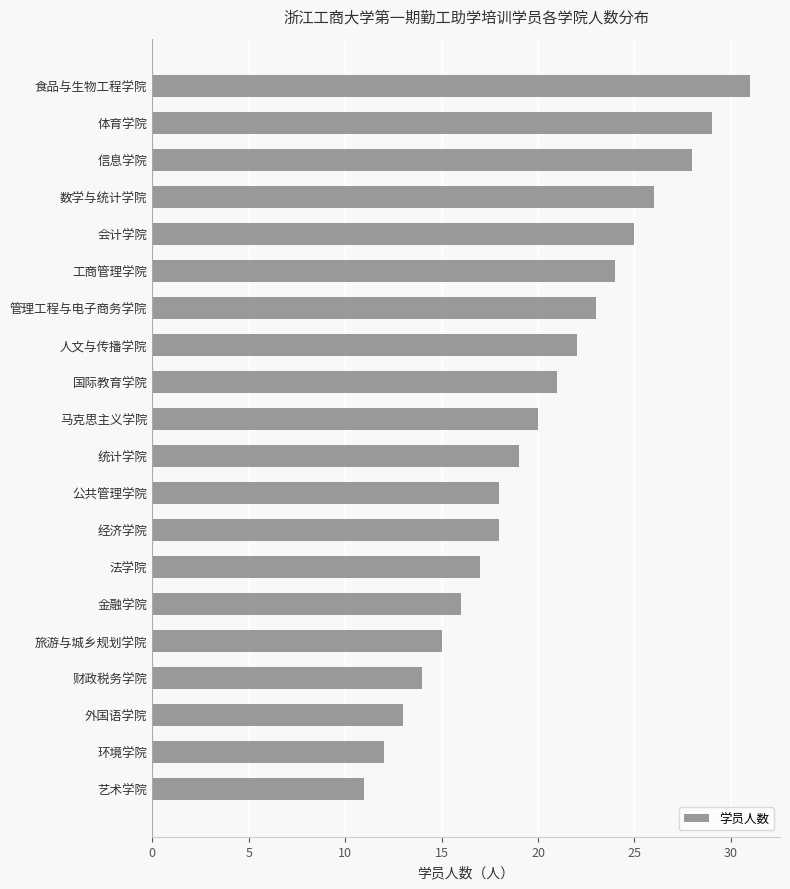

The value at 艺术学院 is 11. True or false?

True